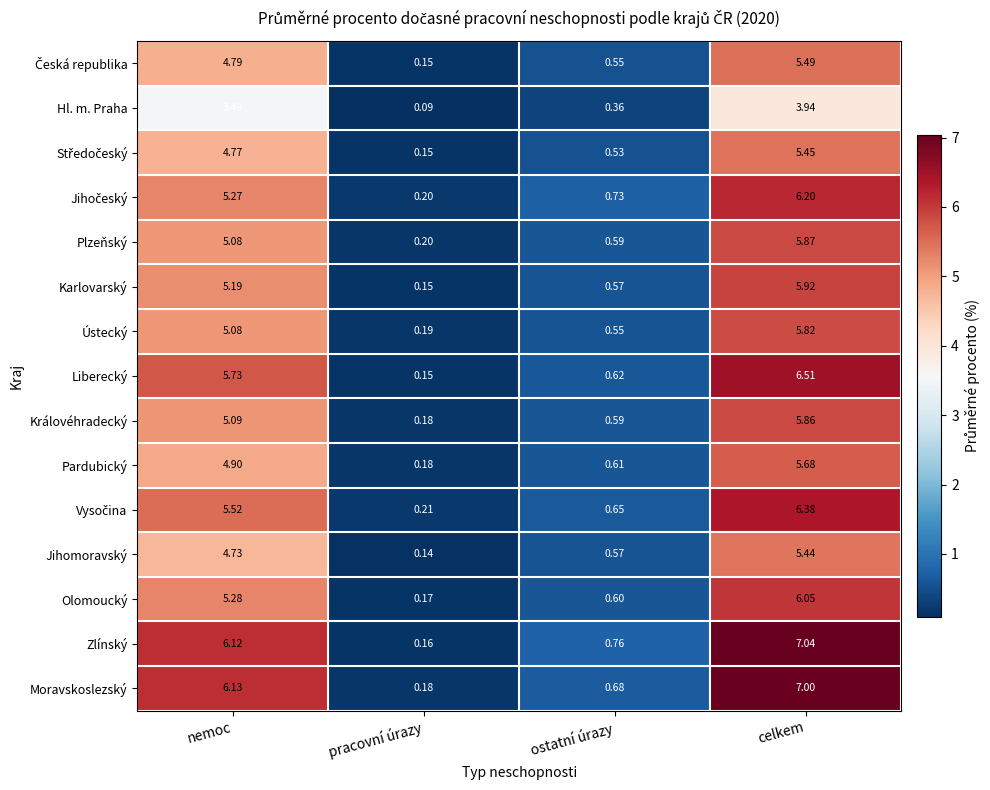

Which series has the largest range (max minus min)?

Zlínský